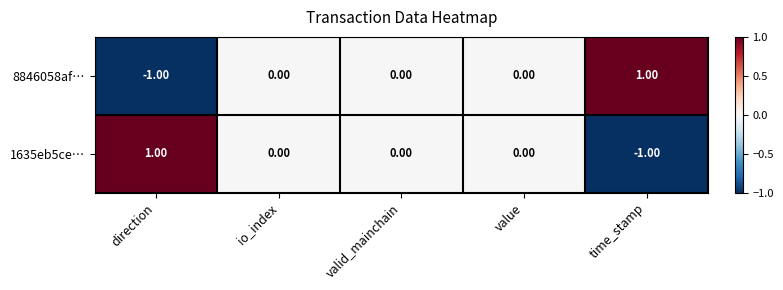

Where does the 1635eb5ce… series first go above 0?

direction